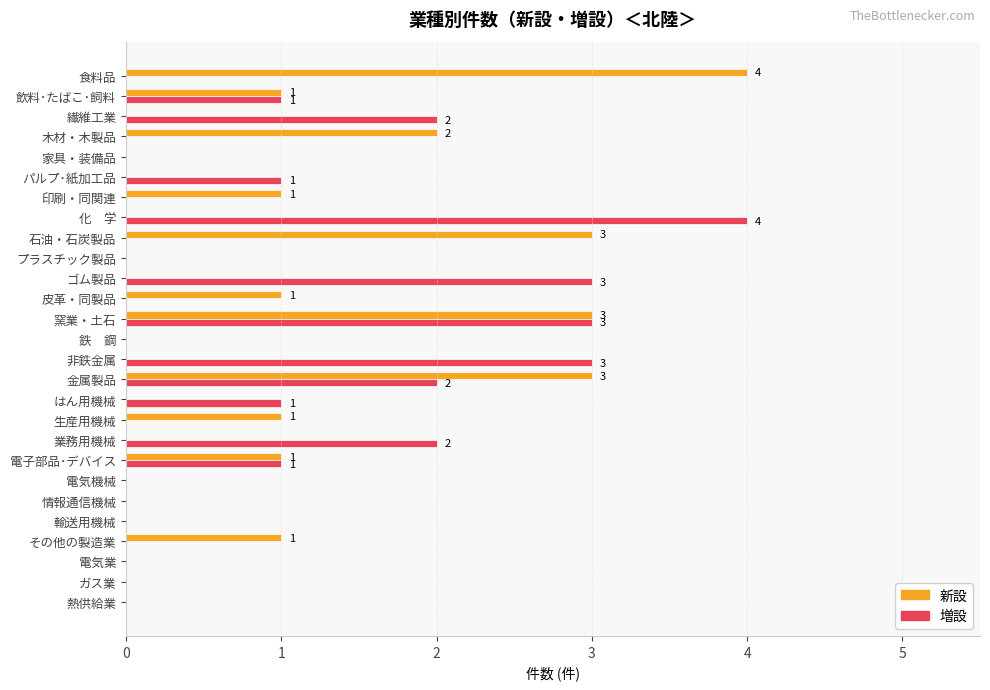

What is the sum of the 増設 values at 窯業・土石 and 業務用機械?

5